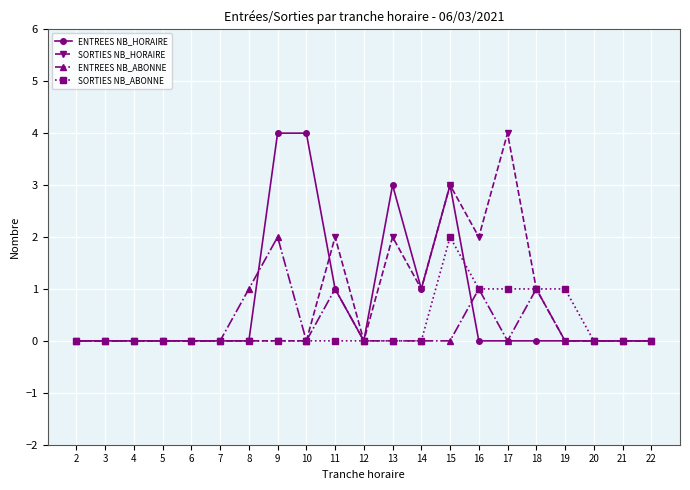

How many series are shown in this chart?

4